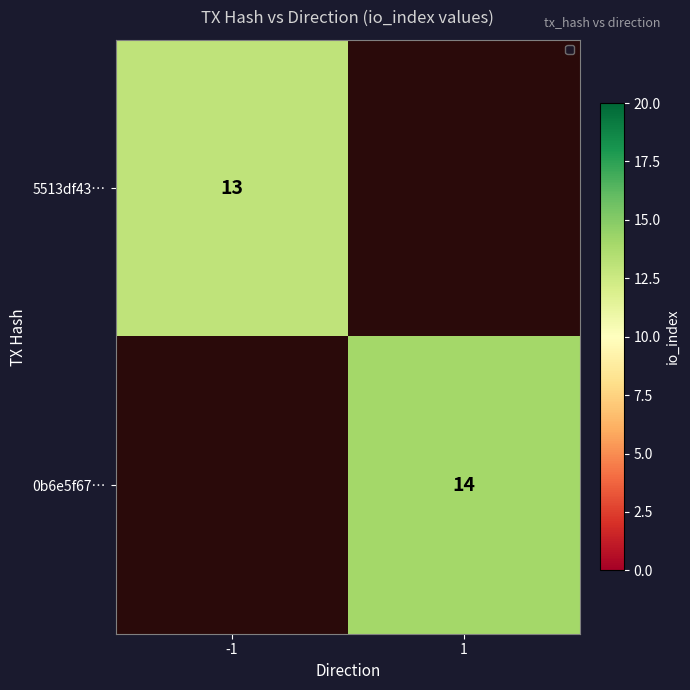

Is it true that 5513df43… equals 4 at -1?

False